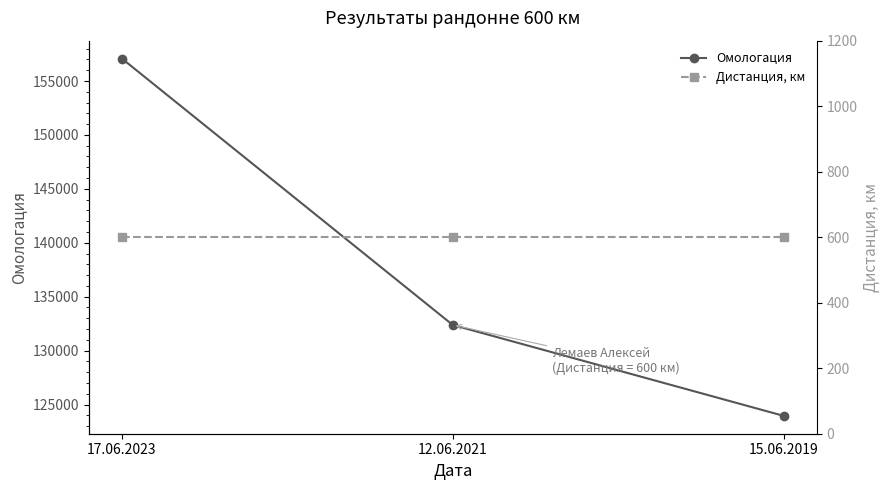

Count the number of data series in this chart.

2